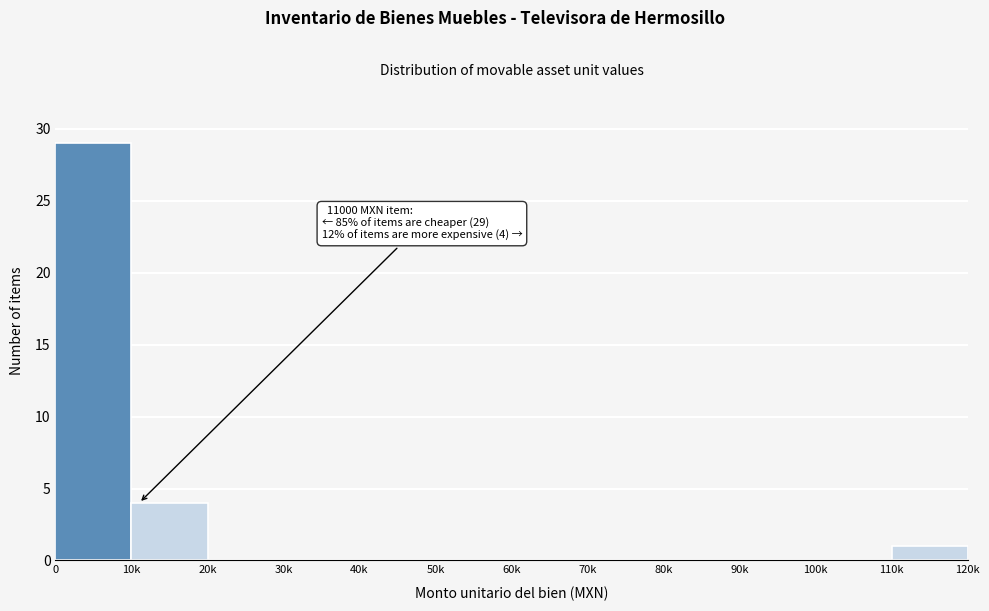

Reading left to right, what are all the values shown in this chart?

0=29	10k=4	20k=0	30k=0	40k=0	50k=0	60k=0	70k=0	80k=0	90k=0	100k=0	110k=1